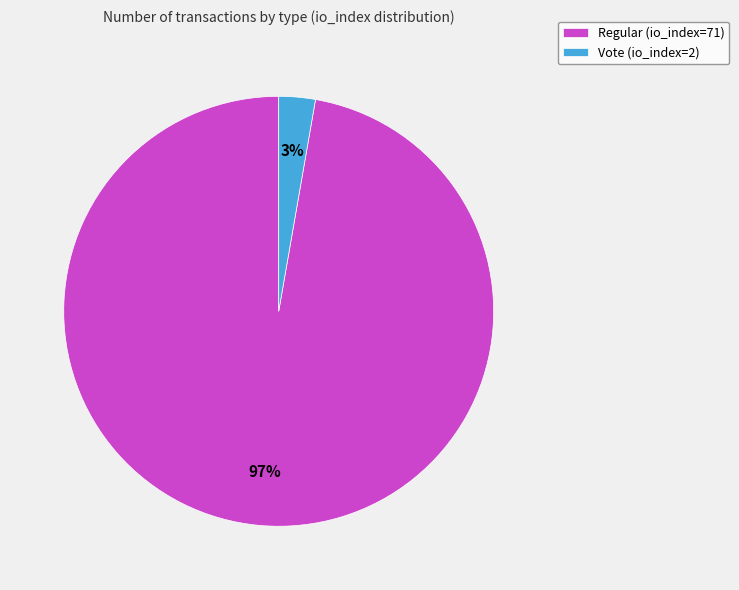

Do Vote (io_index=2) and Regular (io_index=71) together represent more than half of the pie?

Yes